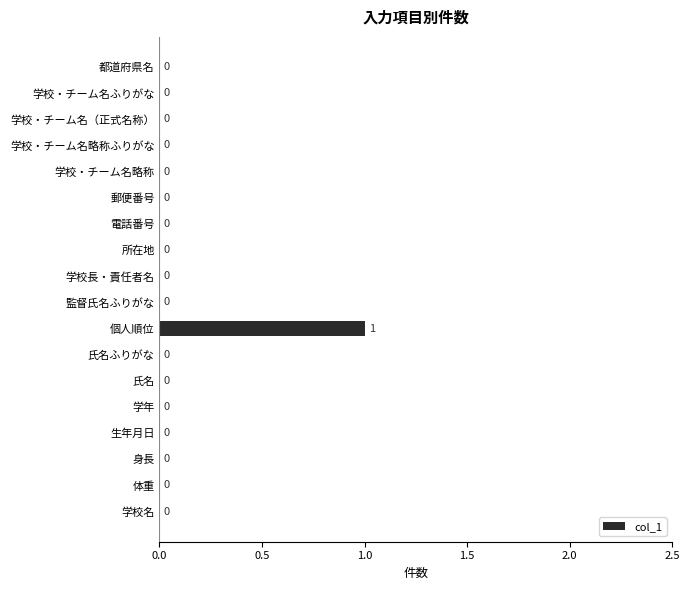

Which category has the highest value across all series?

個人順位